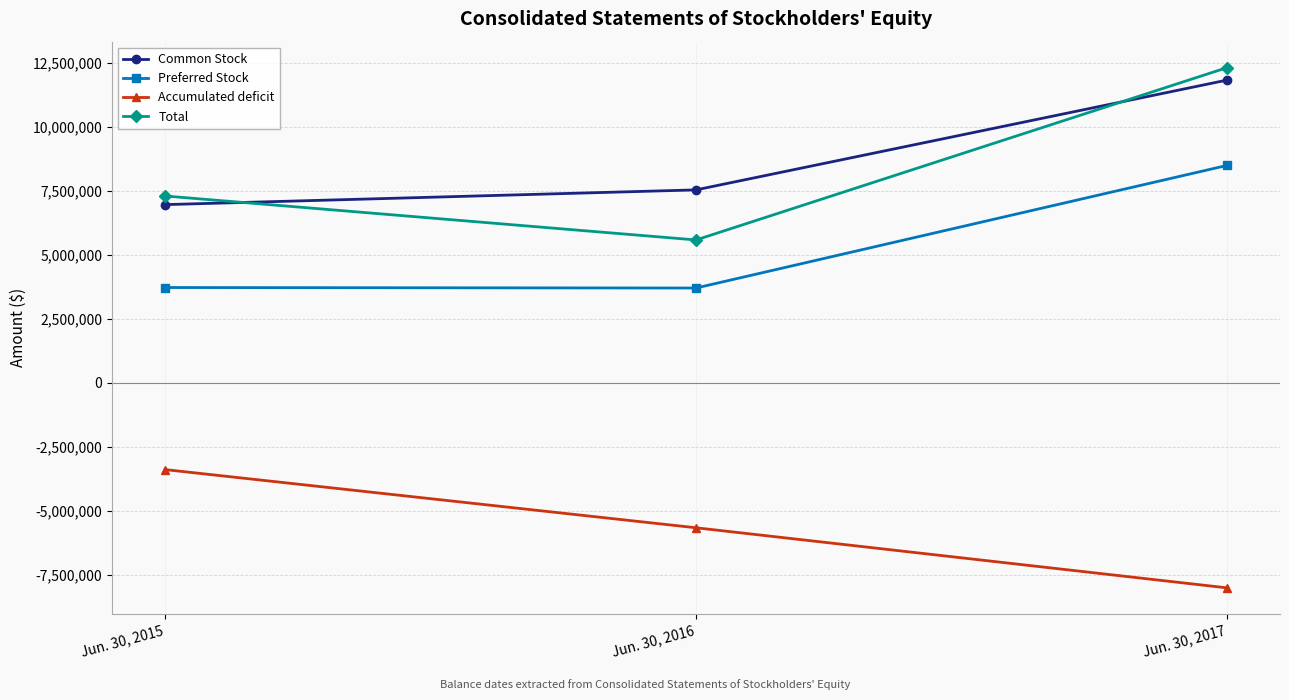

What is the value of the Total point at the 1st from the left?

7306328